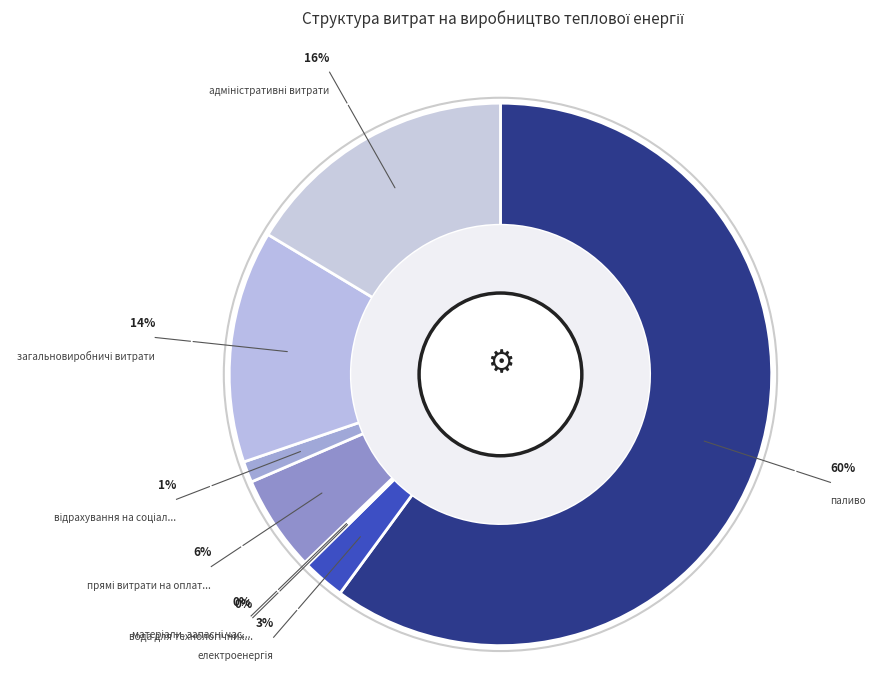

True or false: прямі витрати на оплату праці accounts for 6% of the total.

True